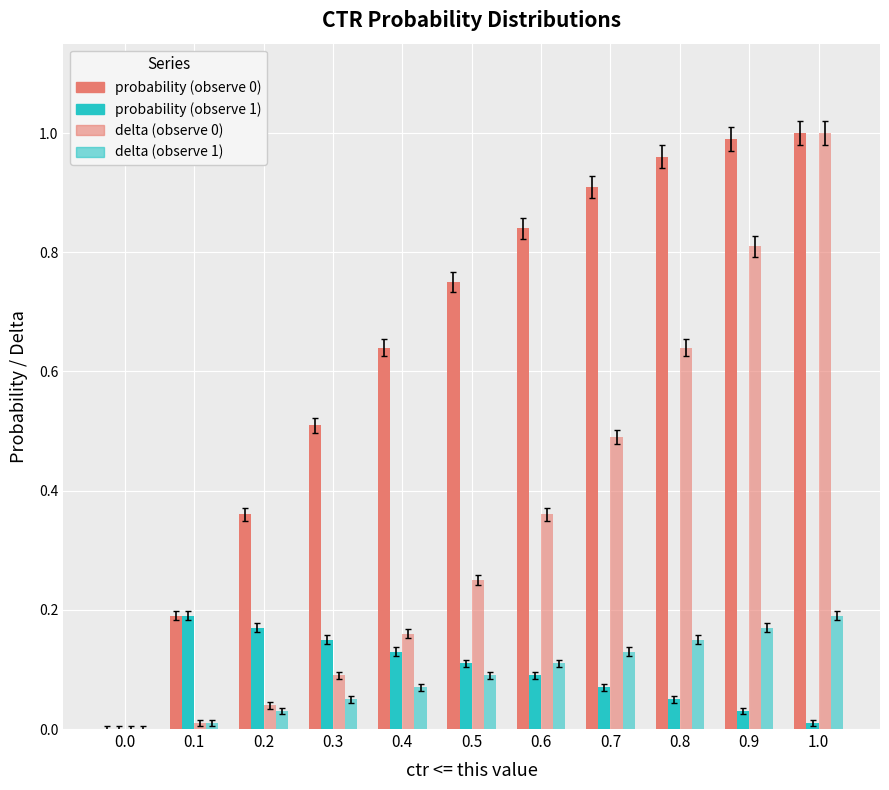

How many values in the probability (observe 0) series exceed 0?

10